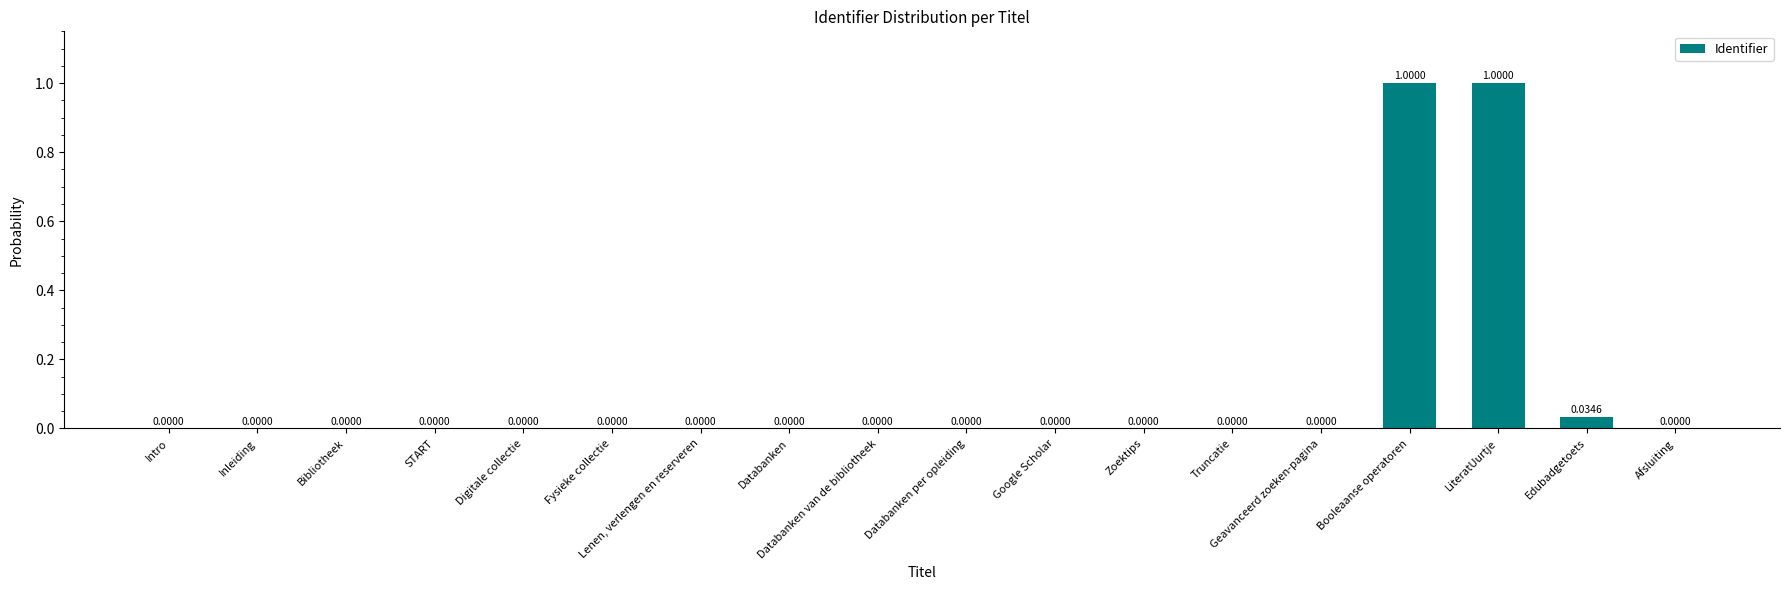

What is the sum of all values?

2.0